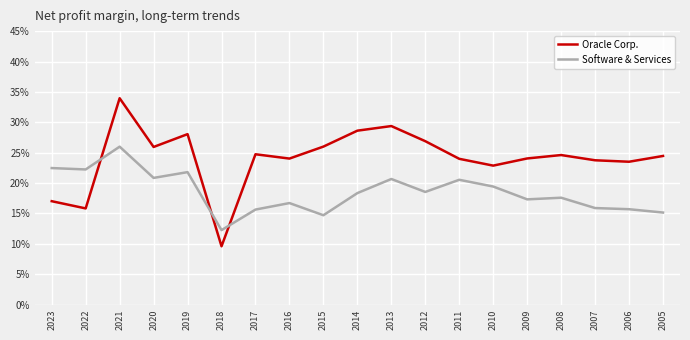

Is this an area chart (filled region under the line)?

No